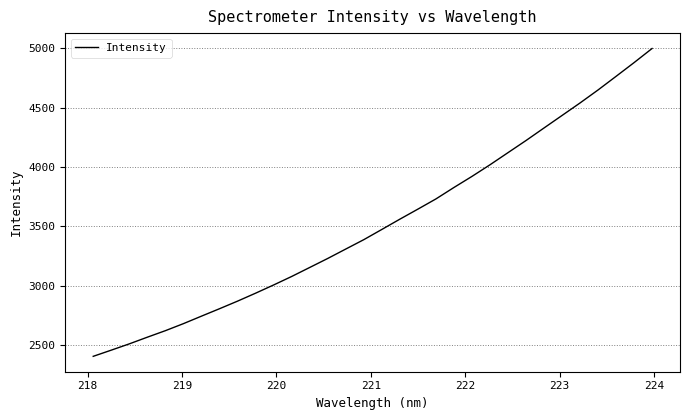

What is the difference between the maximum and minimum values?

2595.5